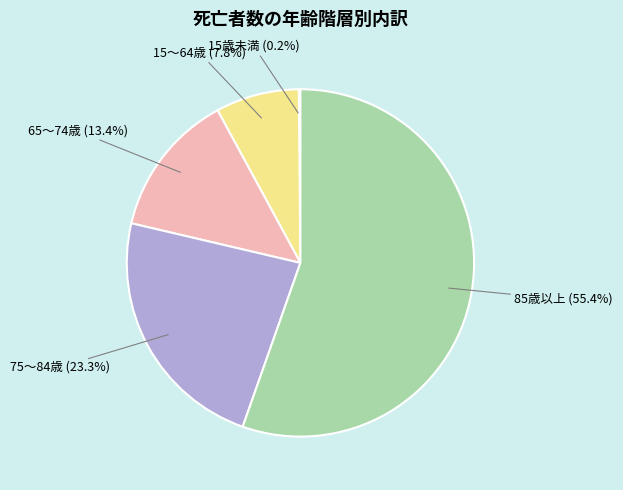

What is the largest slice in the pie chart?

85歳以上